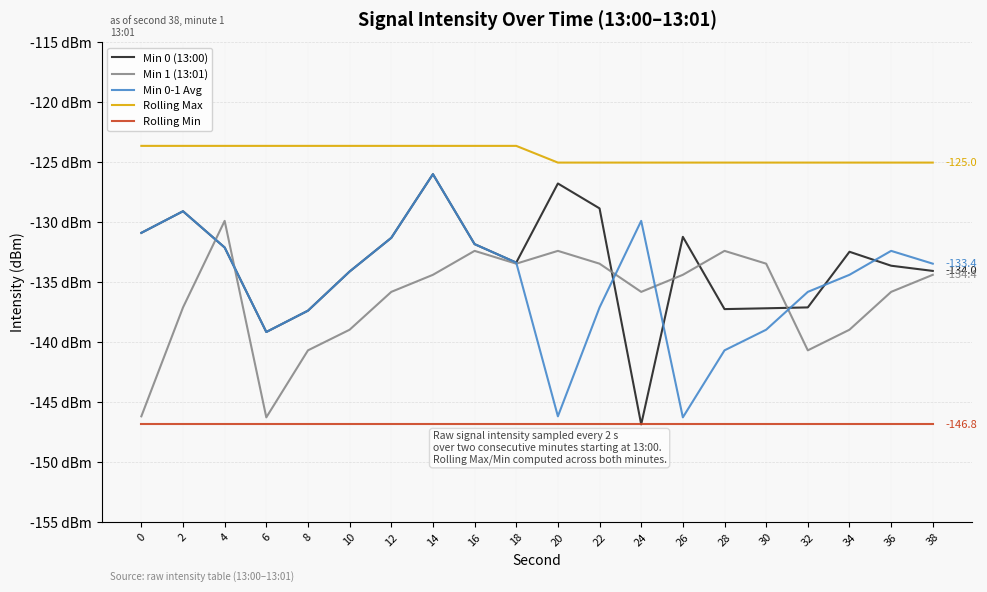

What are all the series names shown in the legend?

Min 0 (13:00), Min 1 (13:01), Min 0-1 Avg, Rolling Max, Rolling Min